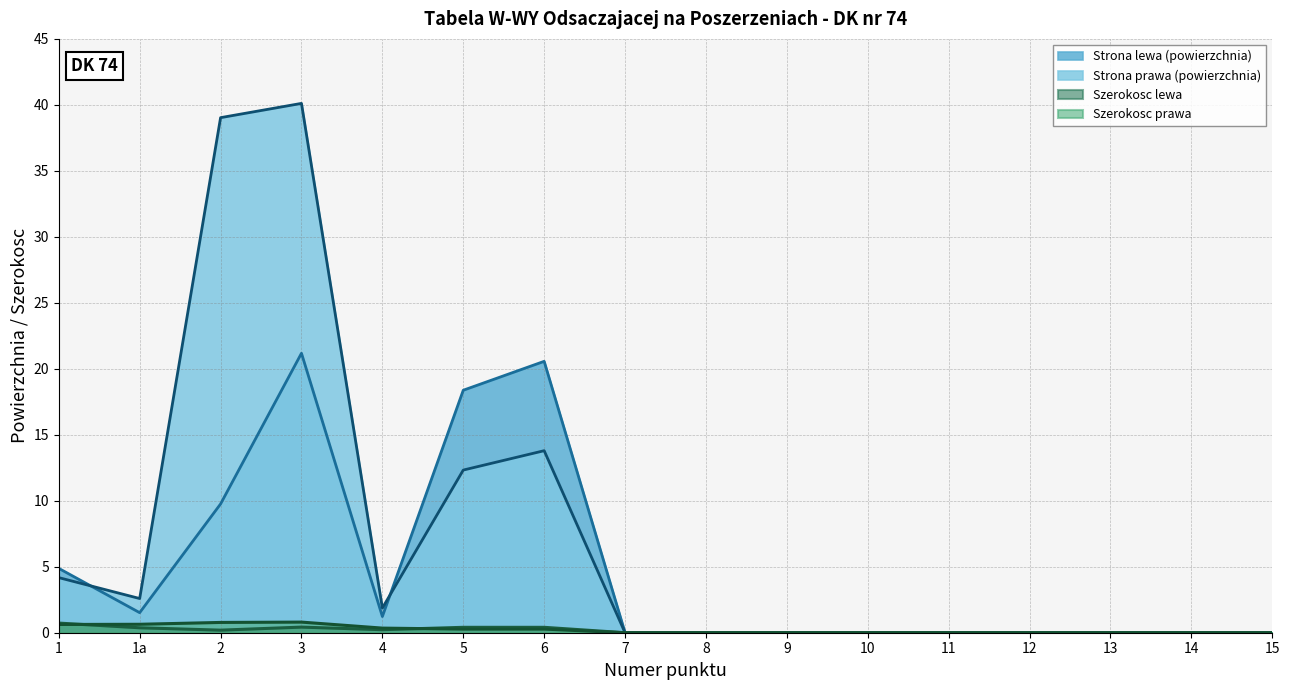

At which category does Strona lewa (powierzchnia) reach its first local valley?

1a